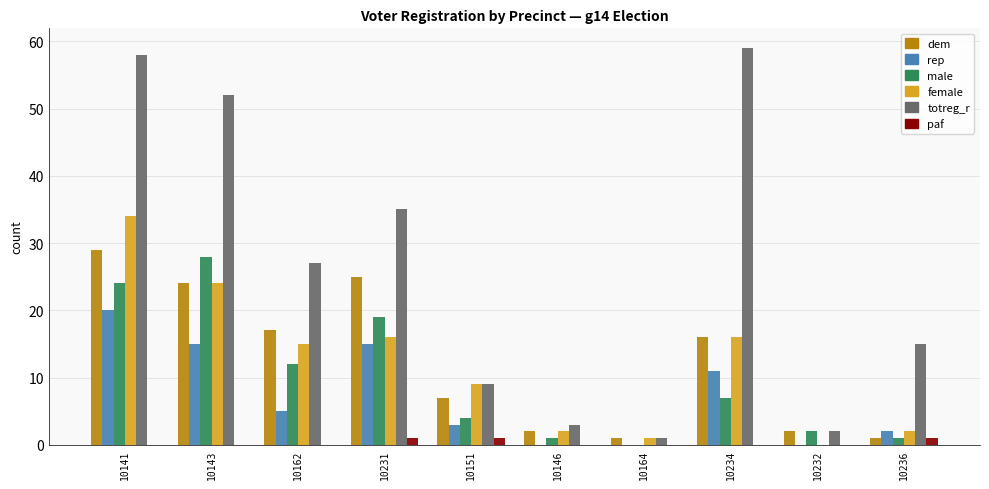

Between 10234 and 10236, which series saw the biggest shift?

totreg_r